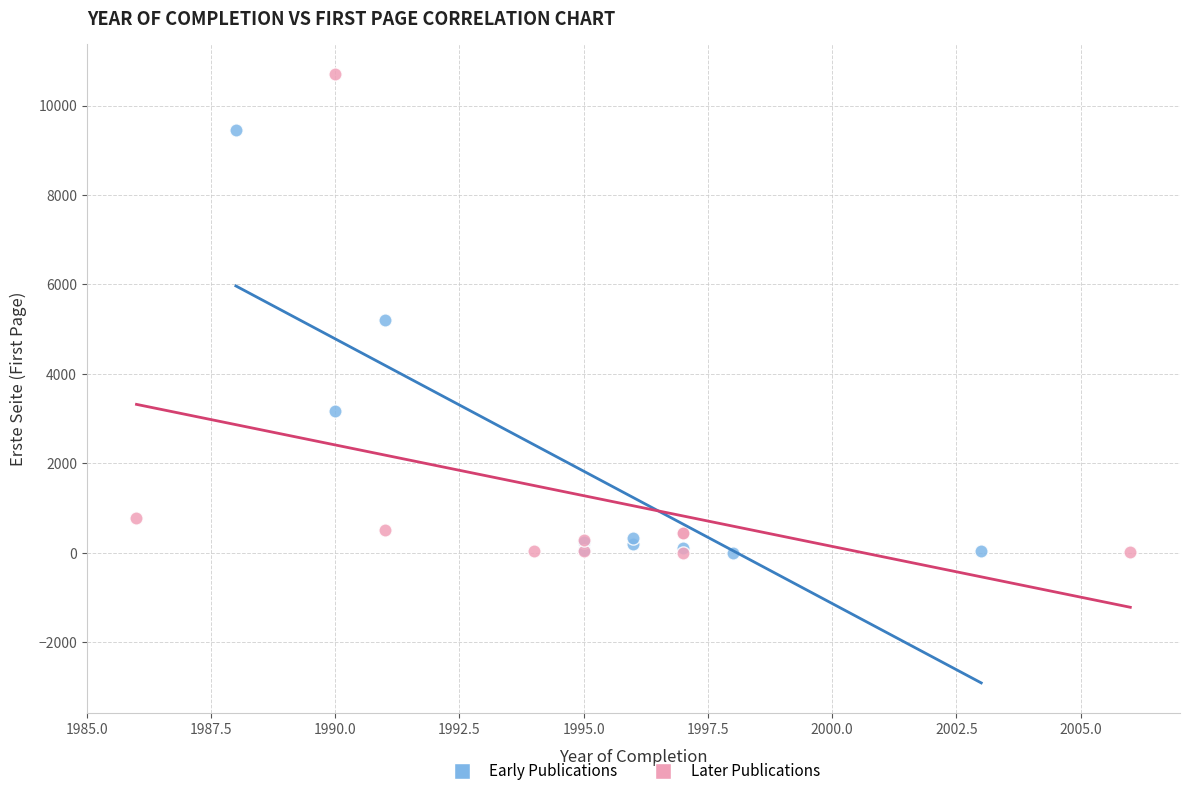

What are all the series names shown in the legend?

Early Publications, Later Publications